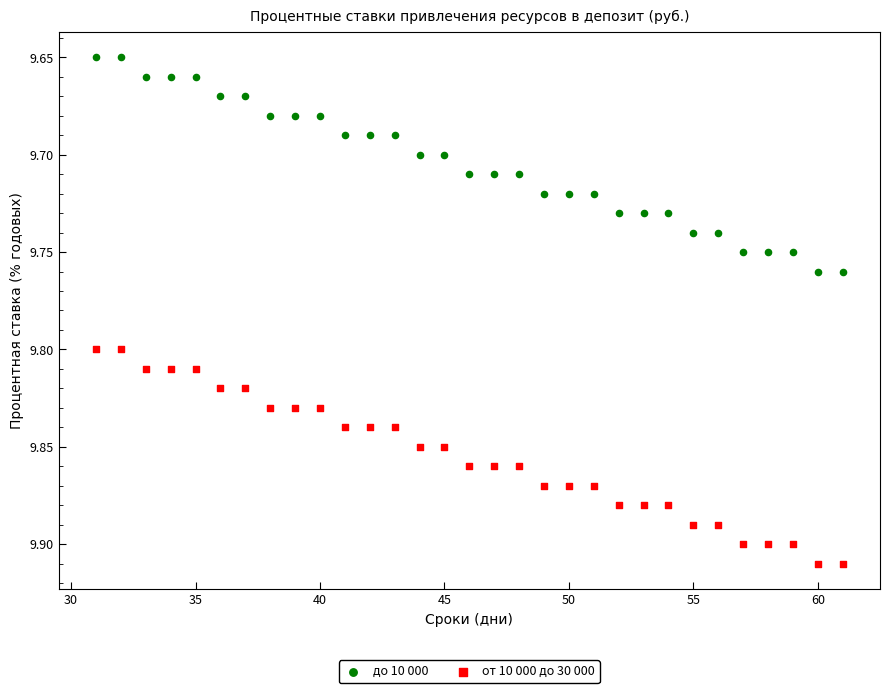

Which series contains the lowest Y value?

до 10 000